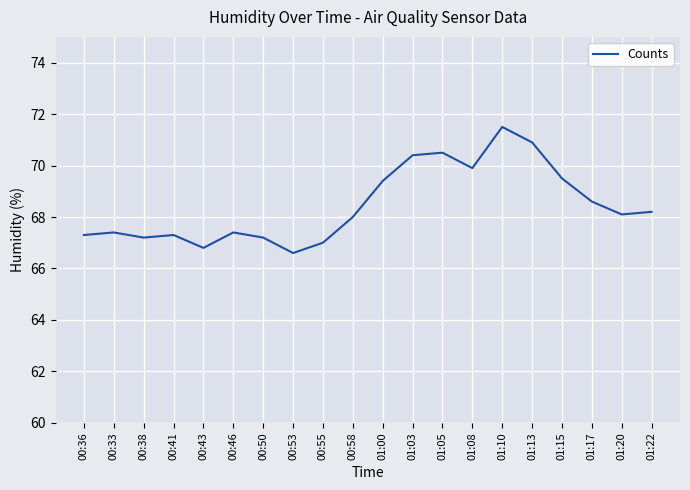

True or false: there are more than 2 points higher than both neighbors.

True